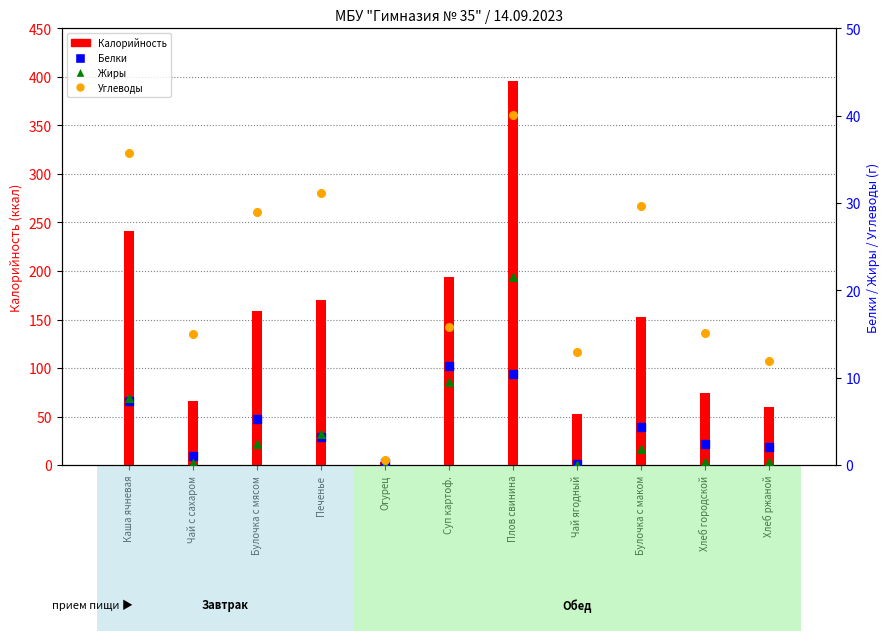

Which series contains the lowest Y value?

Жиры